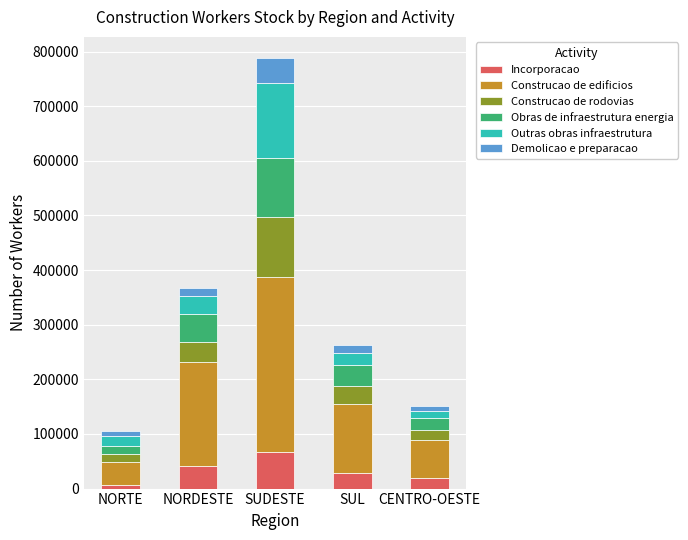

What is the average value of the Incorporacao series?

32657